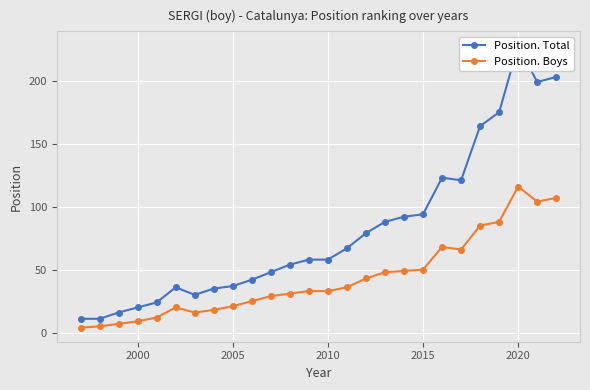

Which category has the highest value in the Position. Boys series?

2020